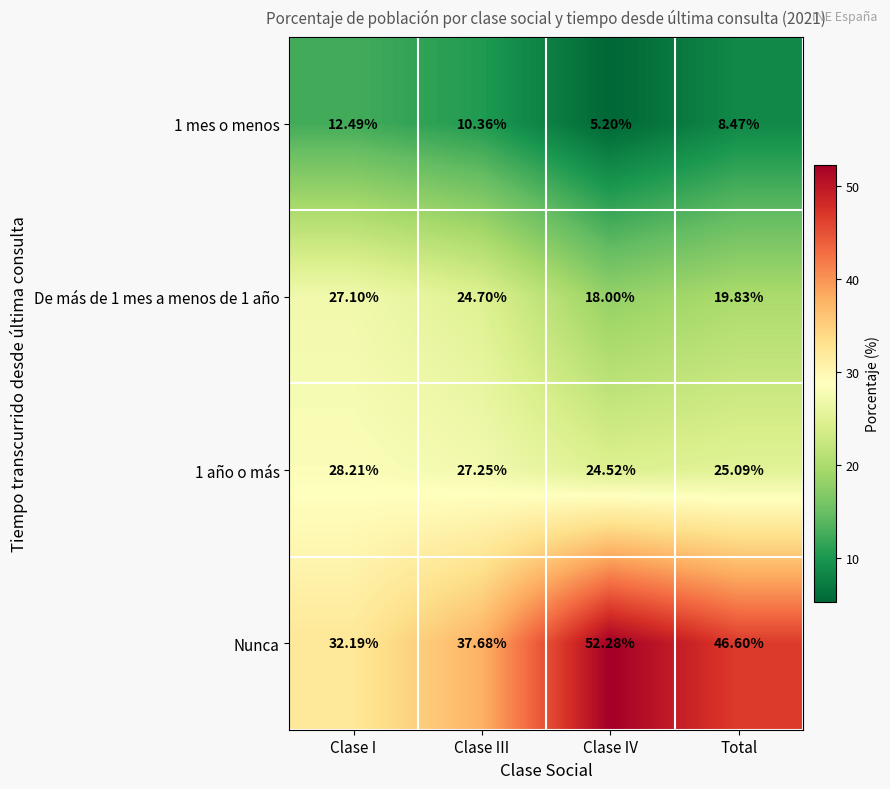

At which label does Nunca reach its peak?

Clase IV